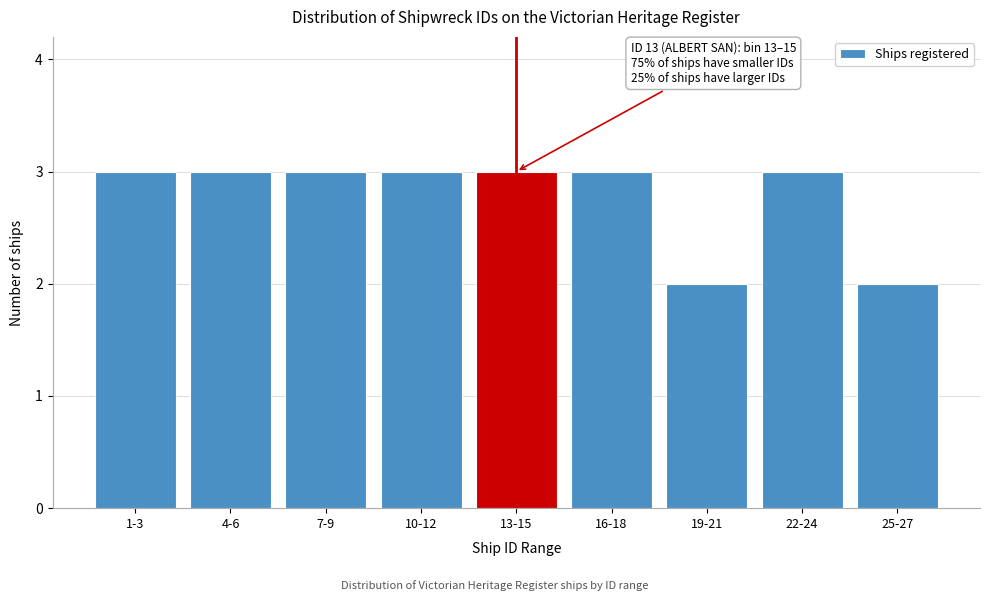

Reading left to right, transcribe all the data shown in this chart.

1-3=3	4-6=3	7-9=3	10-12=3	13-15=3	16-18=3	19-21=2	22-24=3	25-27=2